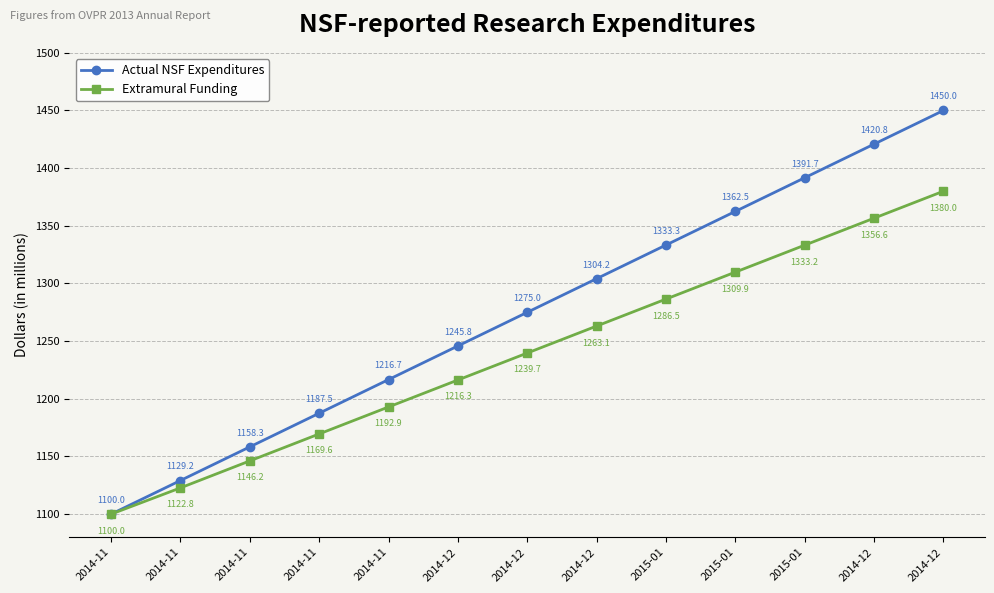

Which series has the largest total across all categories?

Actual NSF Expenditures